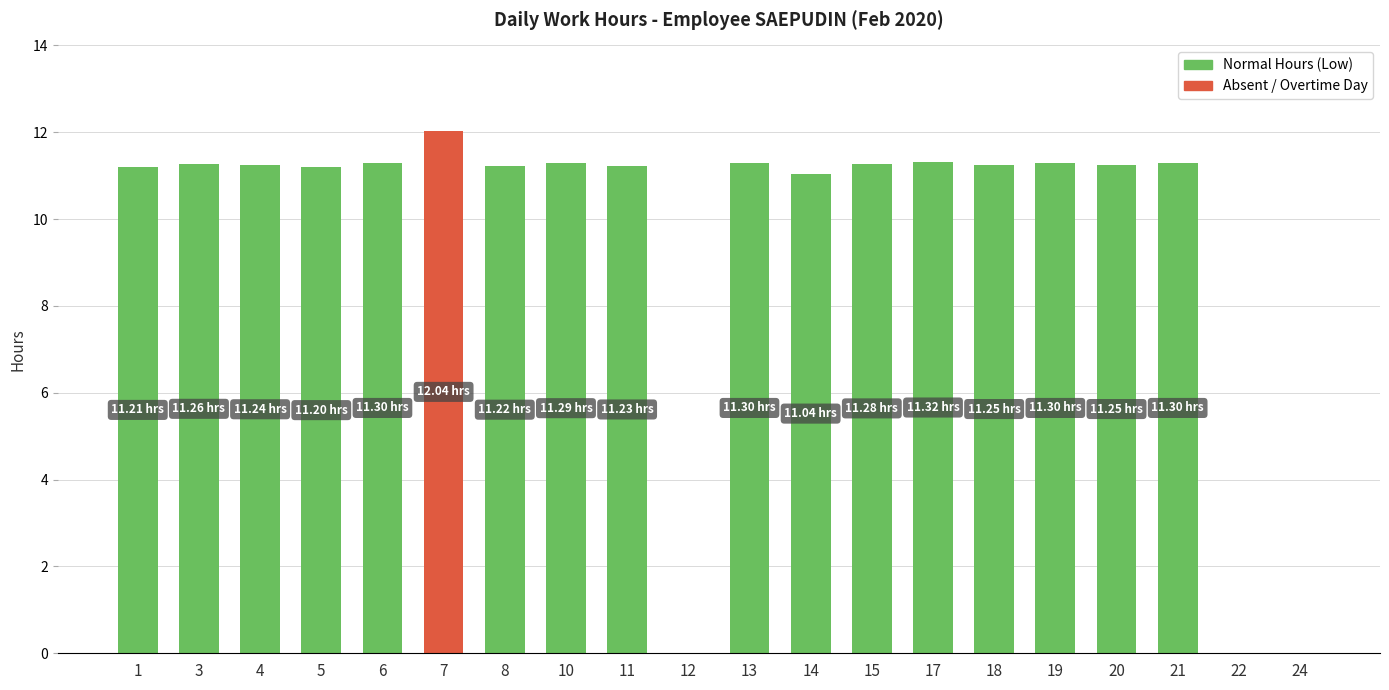

Approximately how many times larger is the value at 15 compared to 20?

1.0